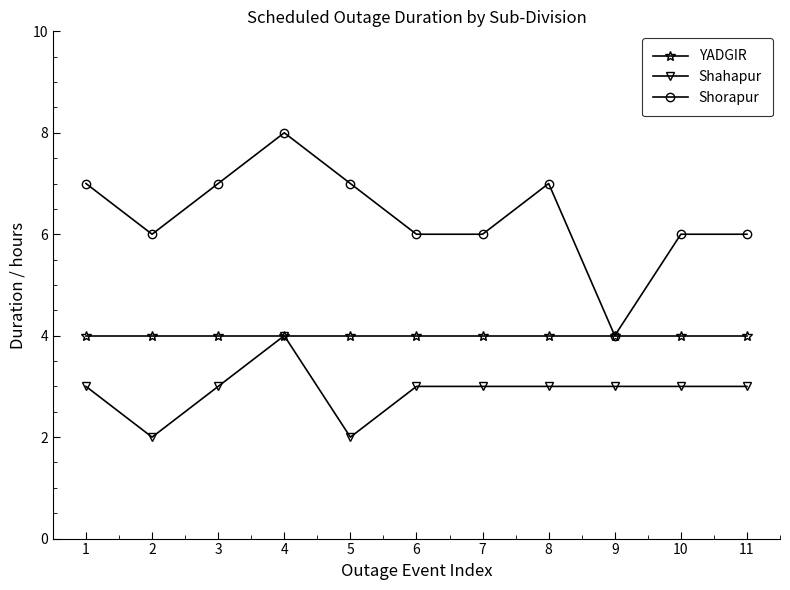

Which series has the largest total across all categories?

Shorapur